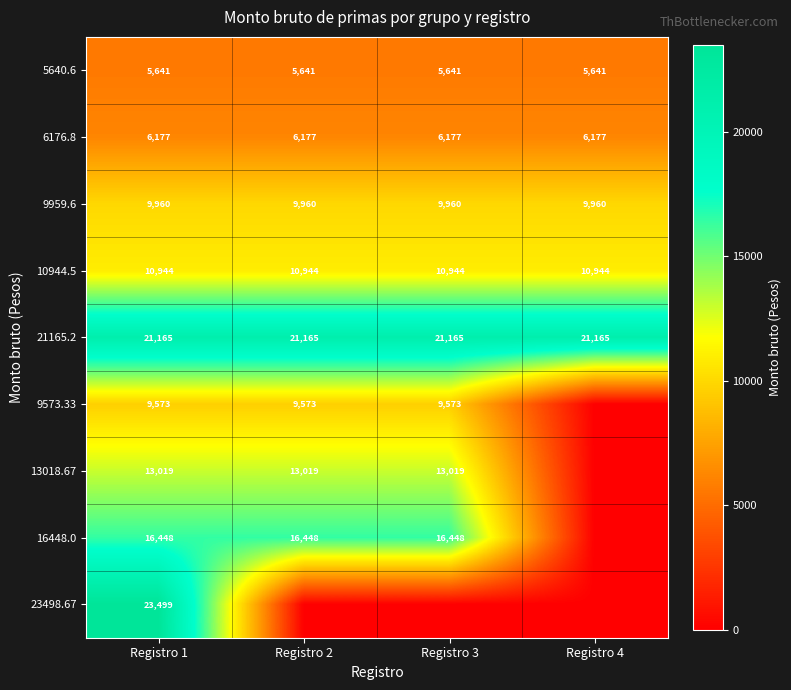

What is the sum of the 21165.2 values at Registro 4 and Registro 2?

42330